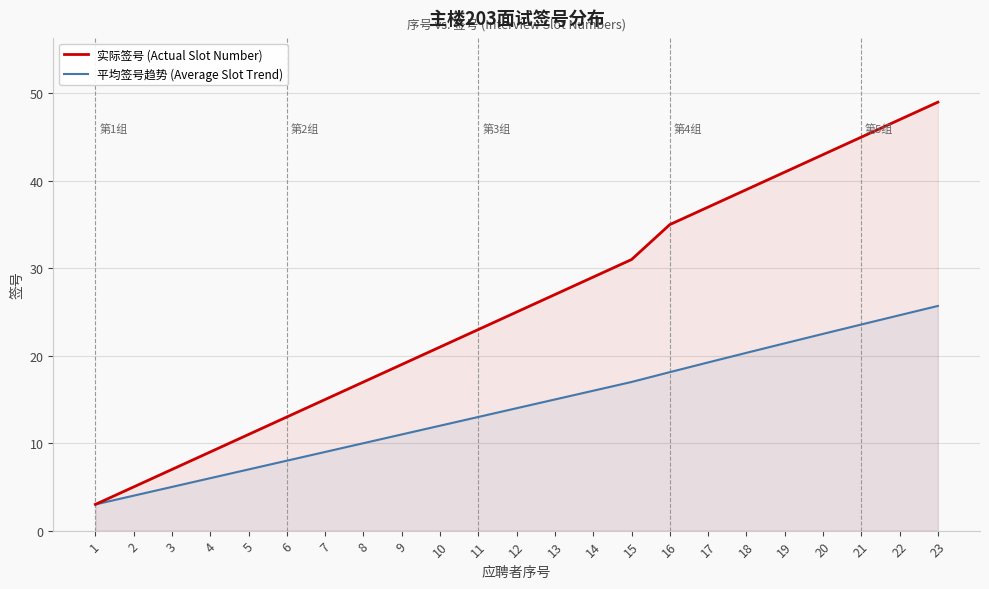

Where does the 实际签号 (Actual Slot Number) series first go above 25?

13